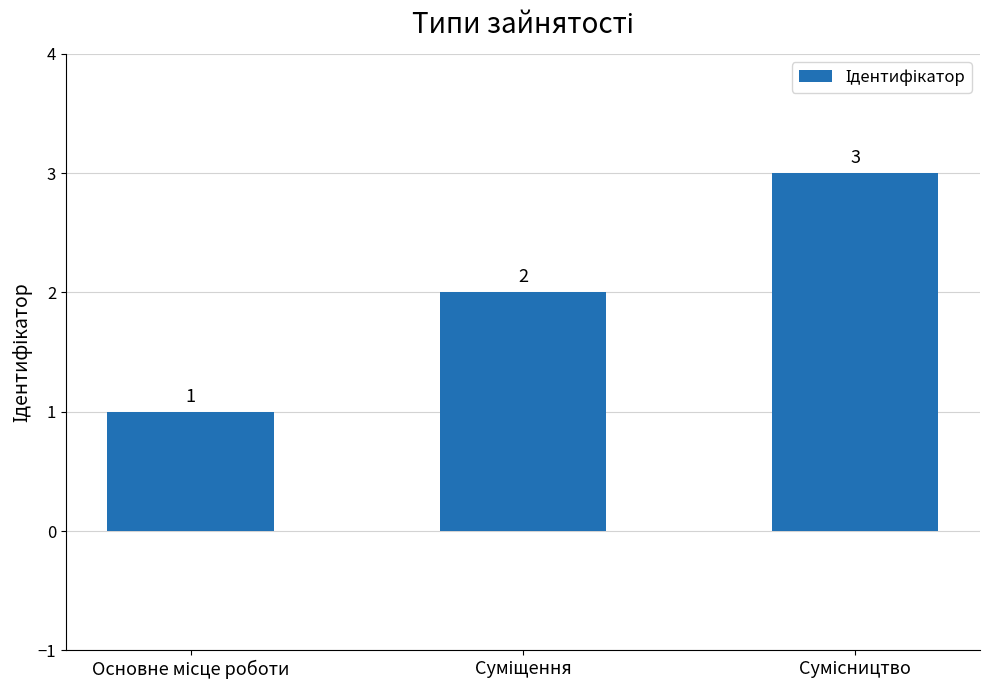

Reading left to right, what are all the values shown in this chart?

1	2	3